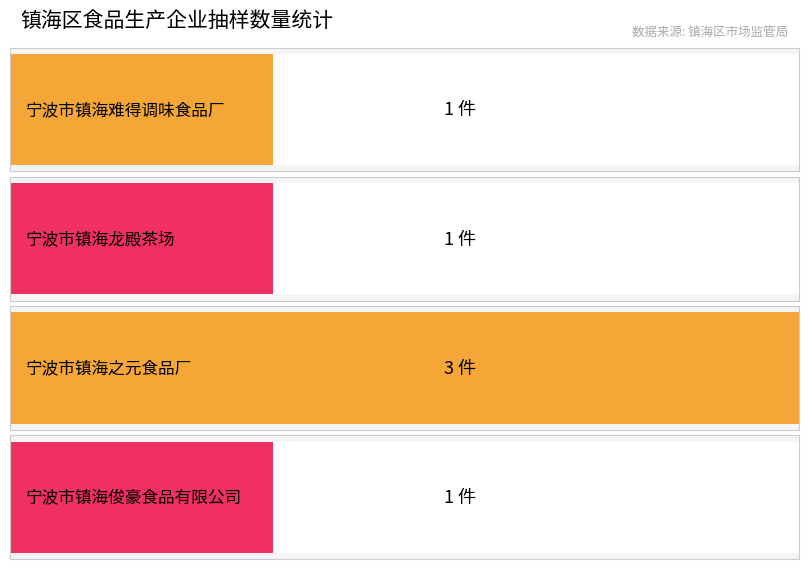

At which category does the chart reach its peak across all series?

宁波市镇海之元食品厂